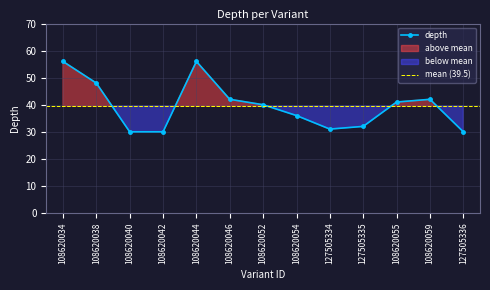

What is the maximum value shown in the chart?

56